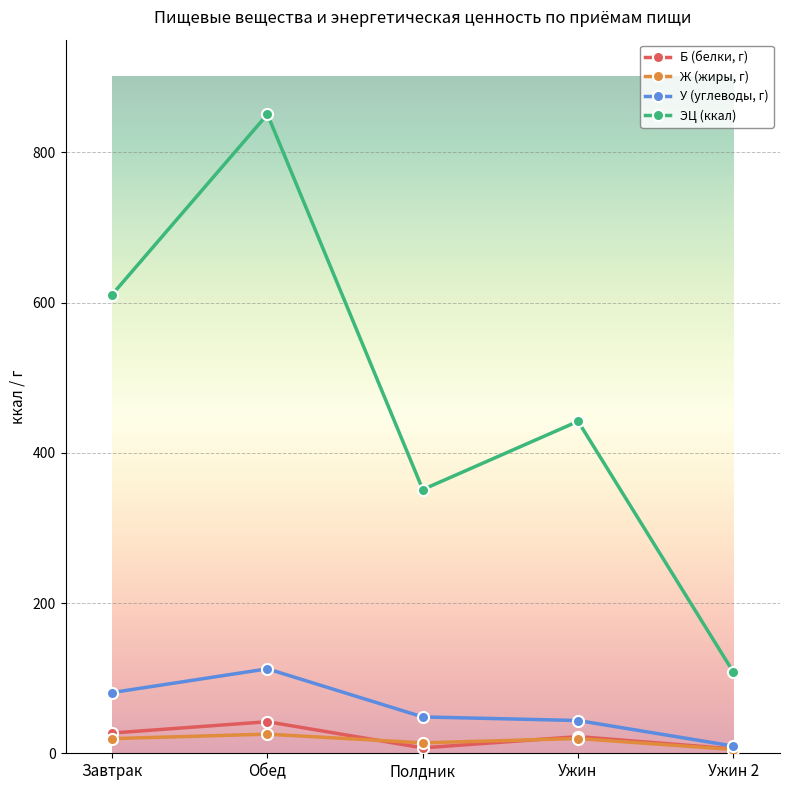

What is the value of the Ж (жиры, г) point at the 2nd from the left?

25.5